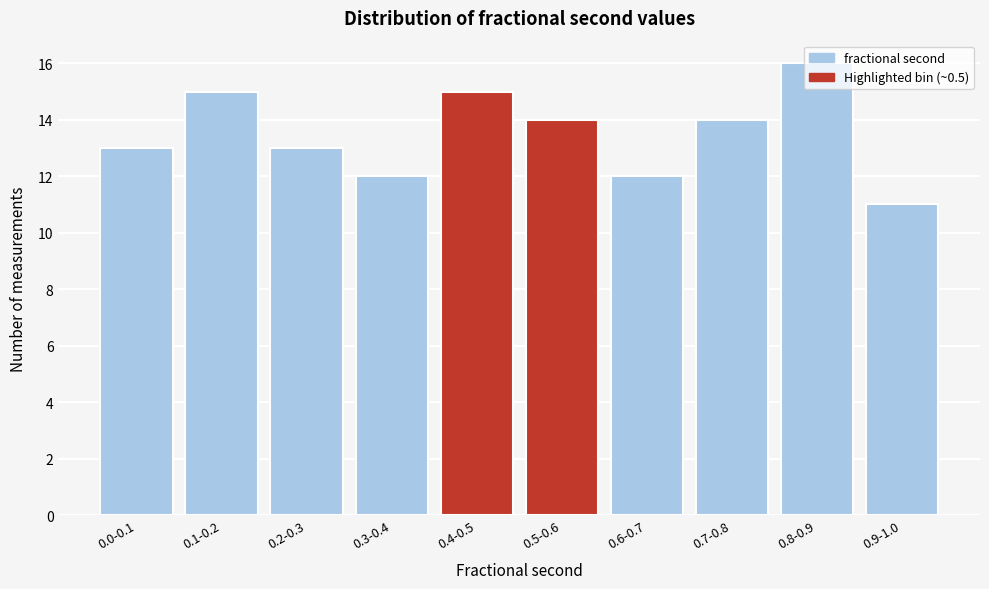

Which category has the highest value across all series?

0.8-0.9